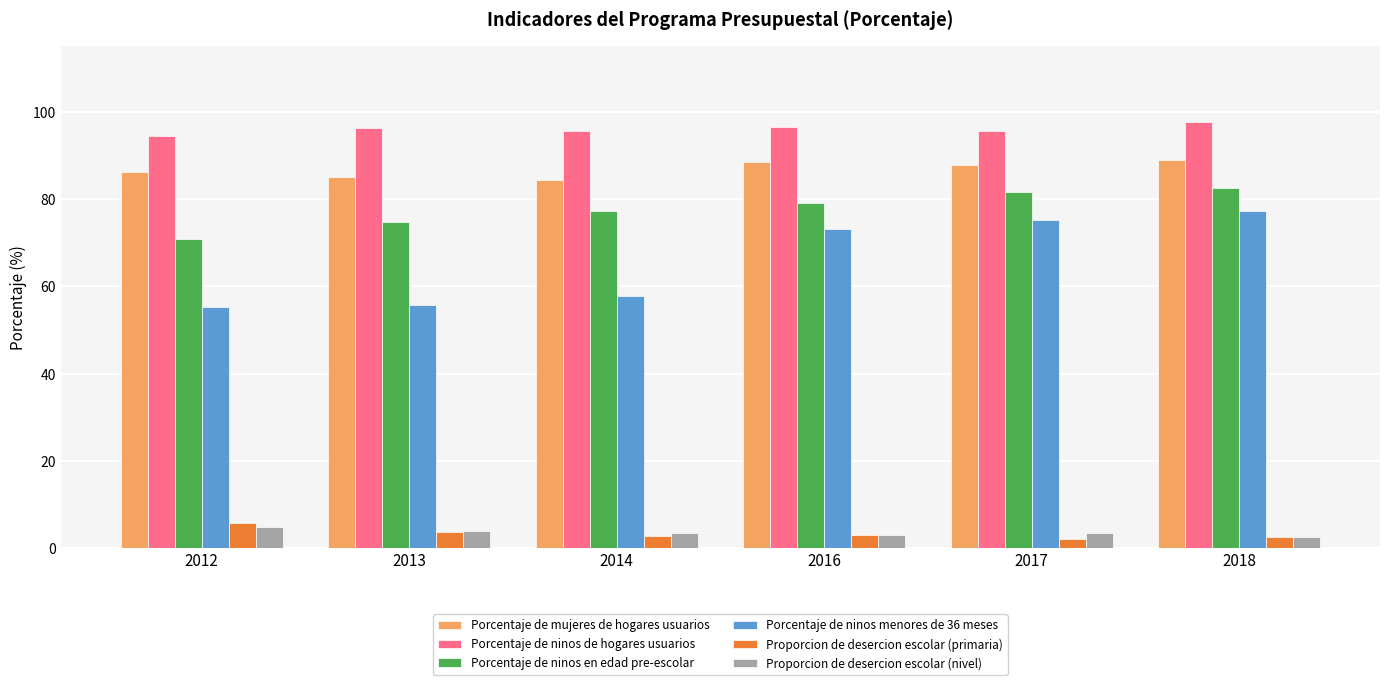

What is the difference between the second highest and second lowest values in the Porcentaje de ninos de hogares usuarios series?

1.0